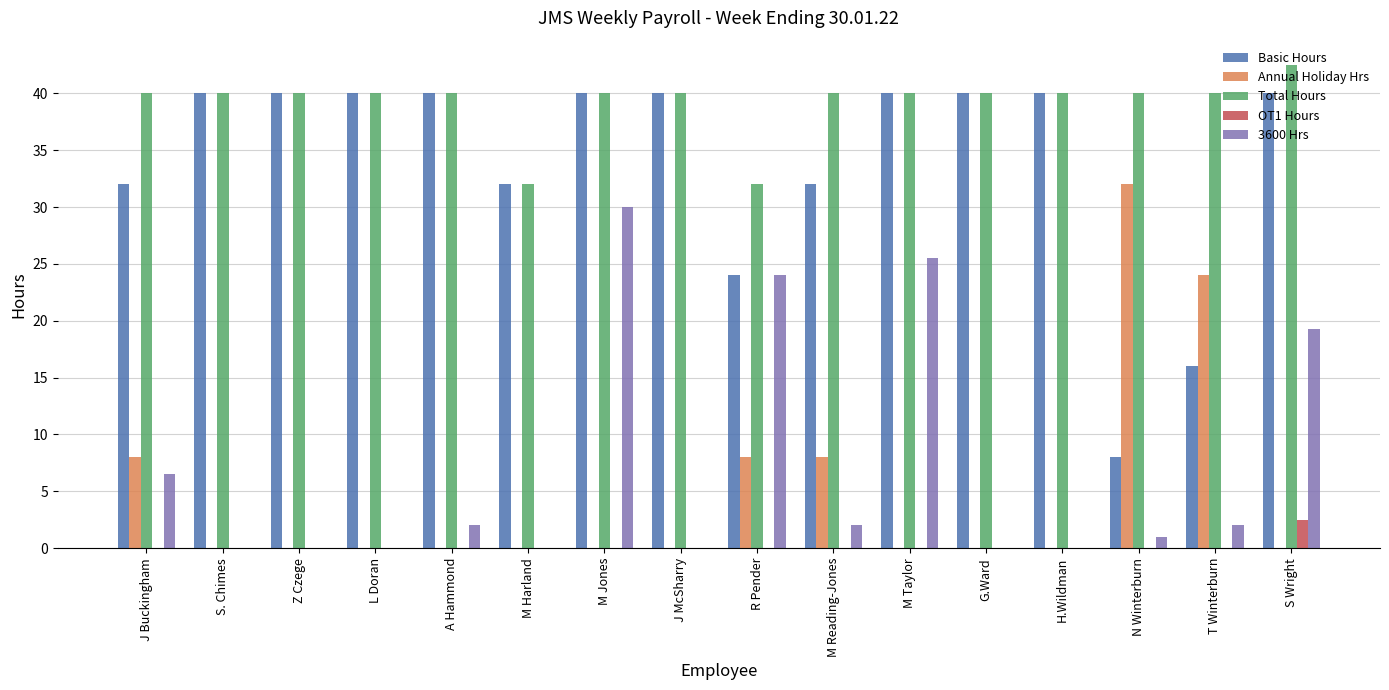

How many data points does each series have?

16